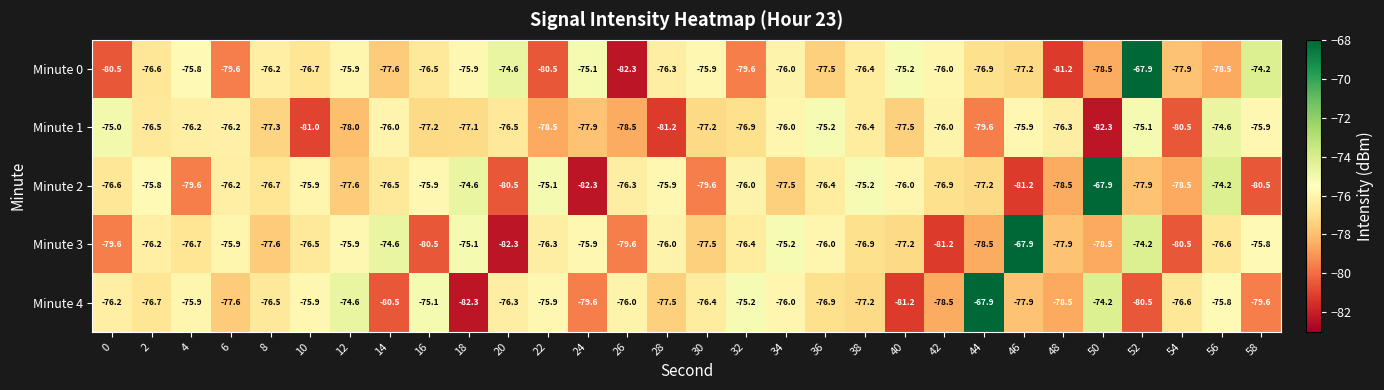

The Minute 0 series shows -75.1 at 24. True or false?

True